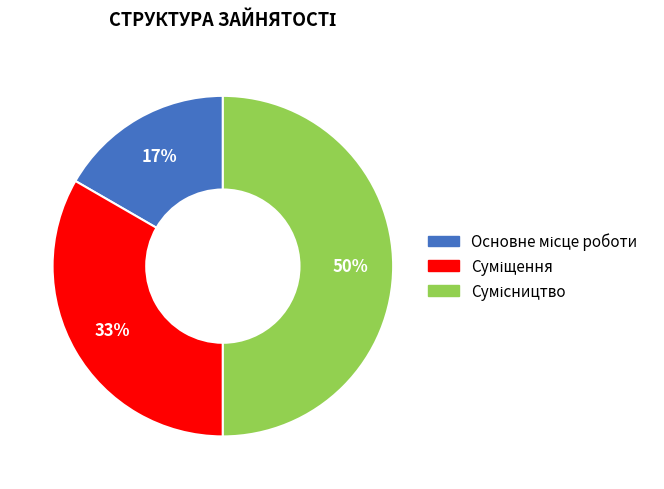

To the nearest percent, what is the average slice percentage?

33%